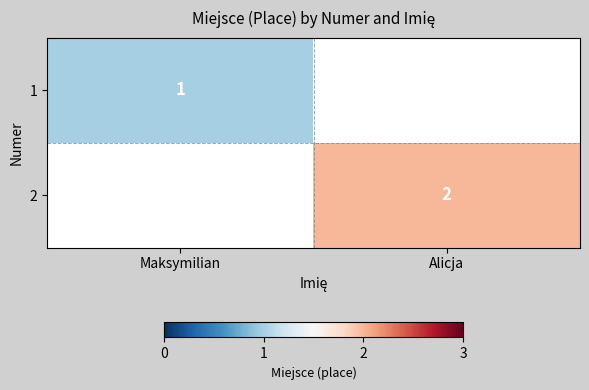

The 2 series shows 3 at Alicja. True or false?

False